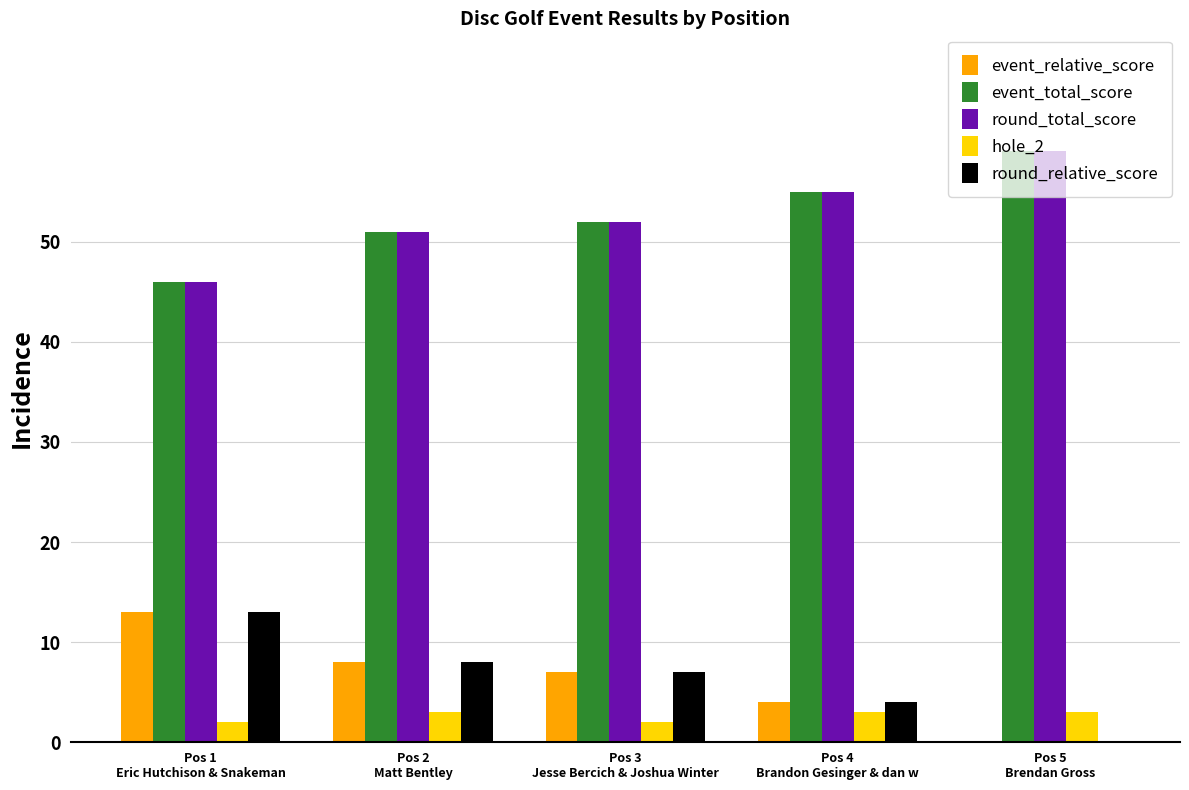

What is the sum of all event_total_score values?

263